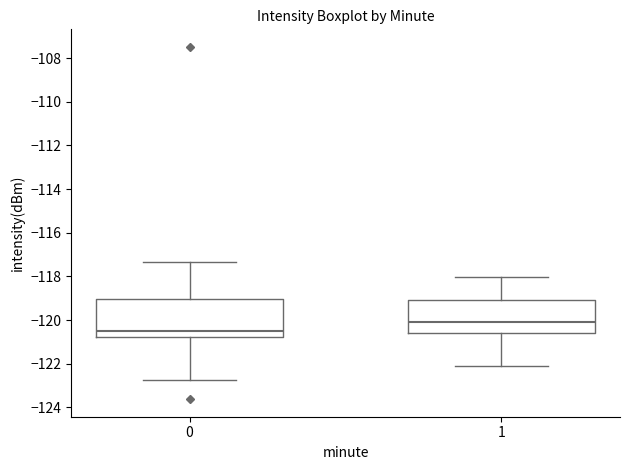

Comparing the boxes themselves (not the whiskers), which one is the tallest?

0